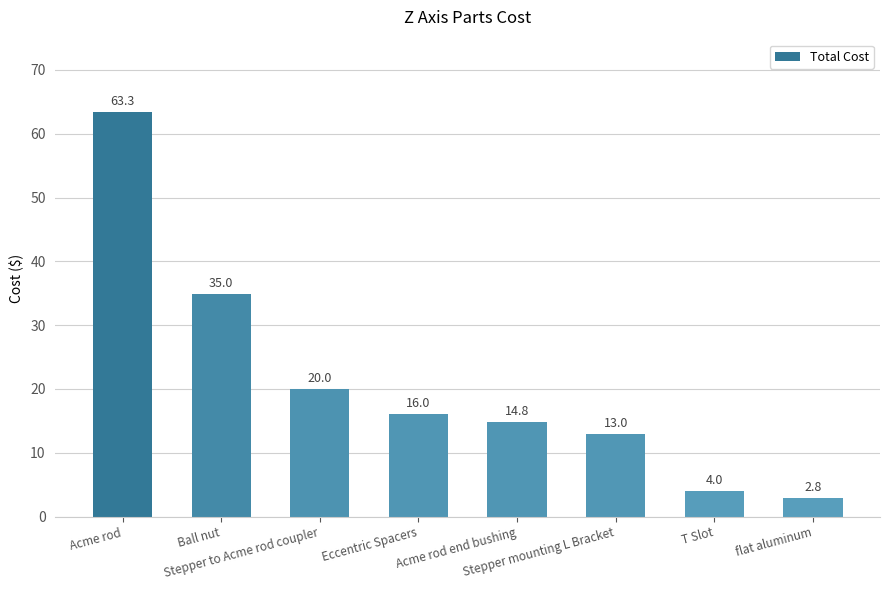

How many series are shown in this chart?

1